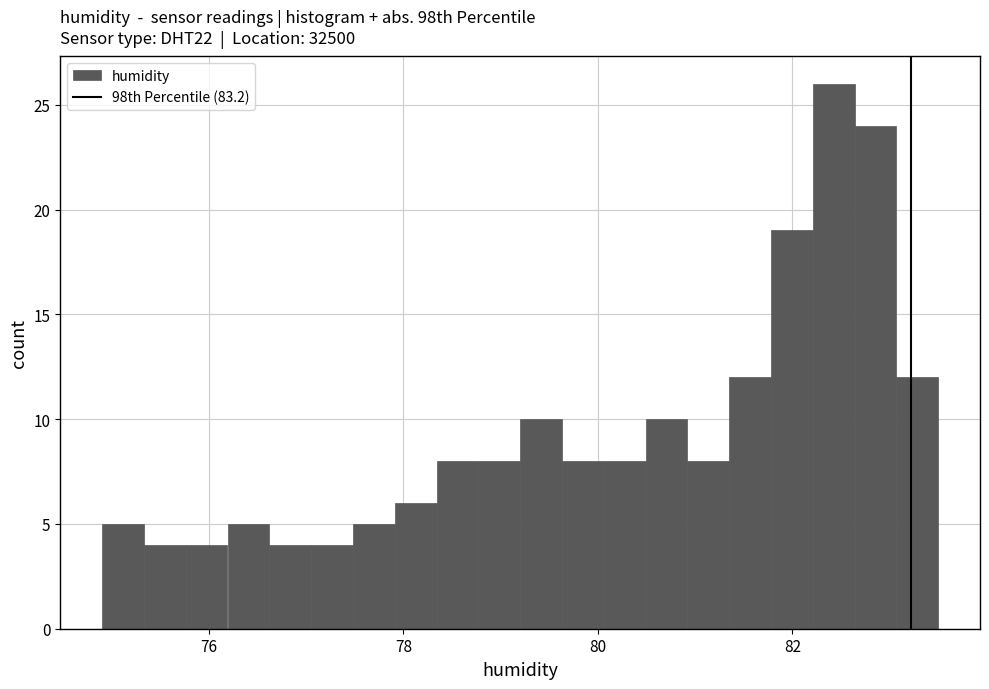

Around what value on the x-axis is the tallest bar? Give the approximate position of its centre, as read against the axis.

82.4